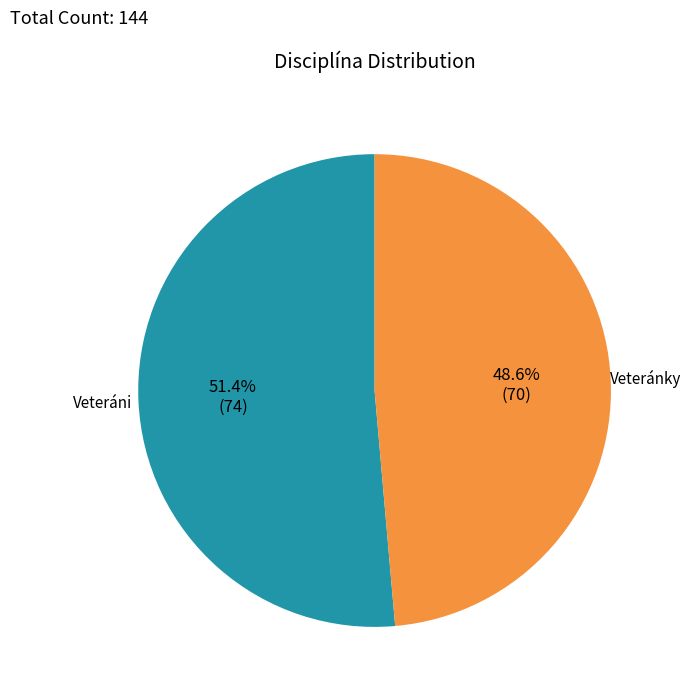

Does any single category account for the majority?

Yes